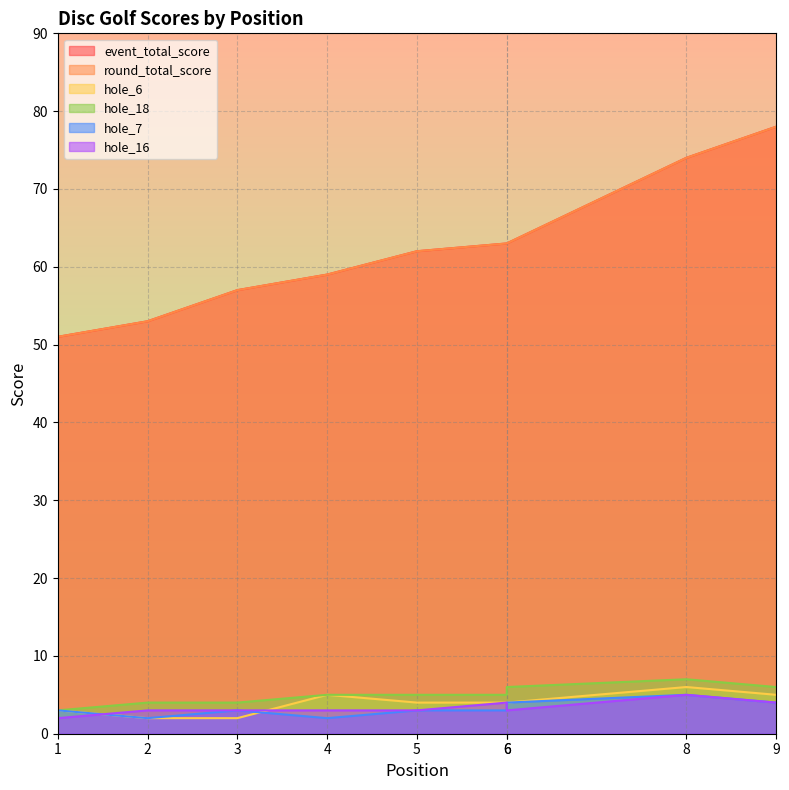

True or false: event_total_score and hole_7 cross at least once.

False